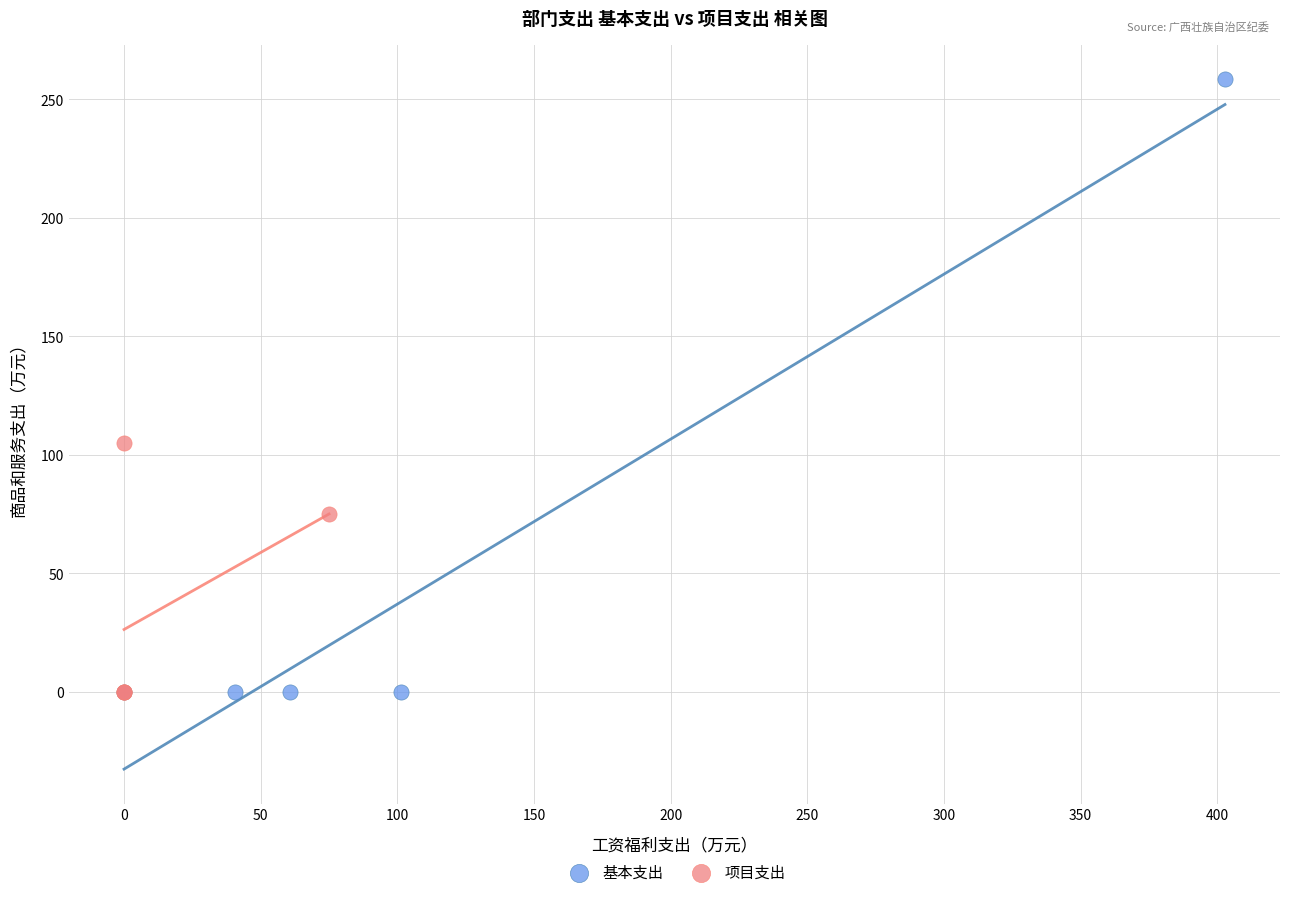

Which series reaches the maximum Y coordinate?

基本支出